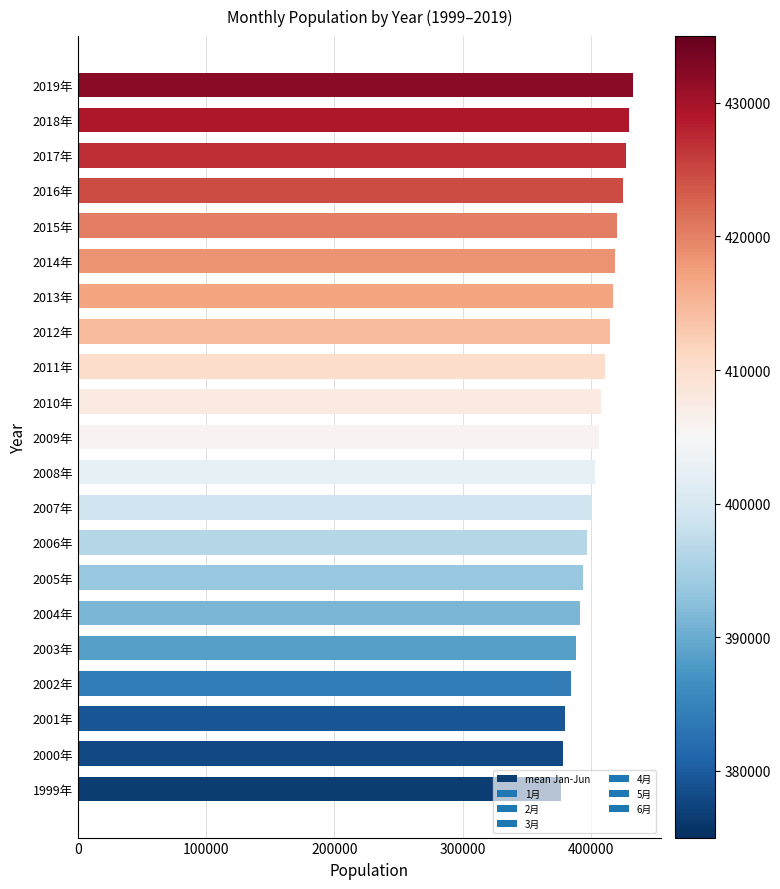

What is the sum of the values at 2013年 and 2002年?

801951.3